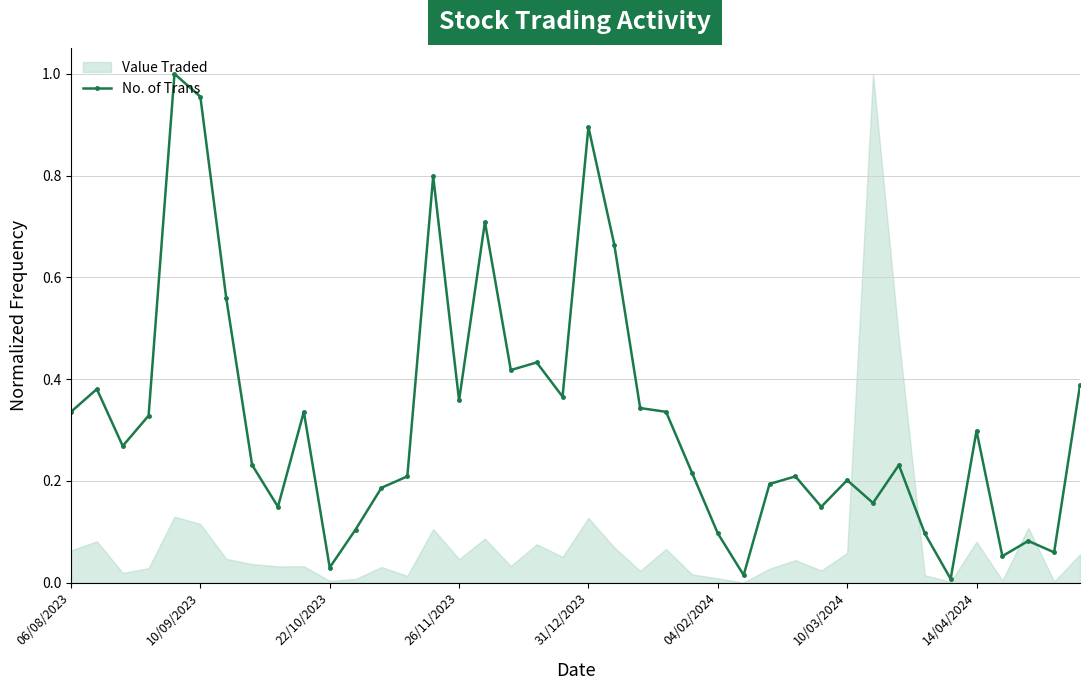

Between 34 and 24, which is larger?

24